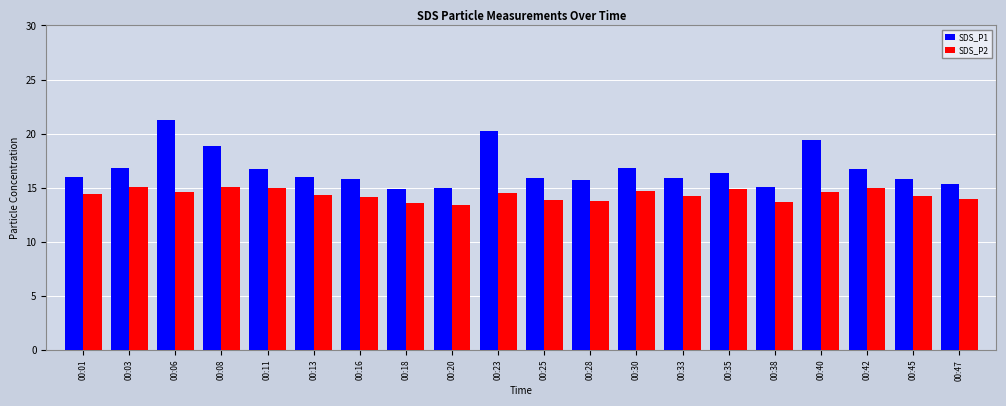

What is the value of the SDS_P1 bar at the 2nd from the left?

16.8